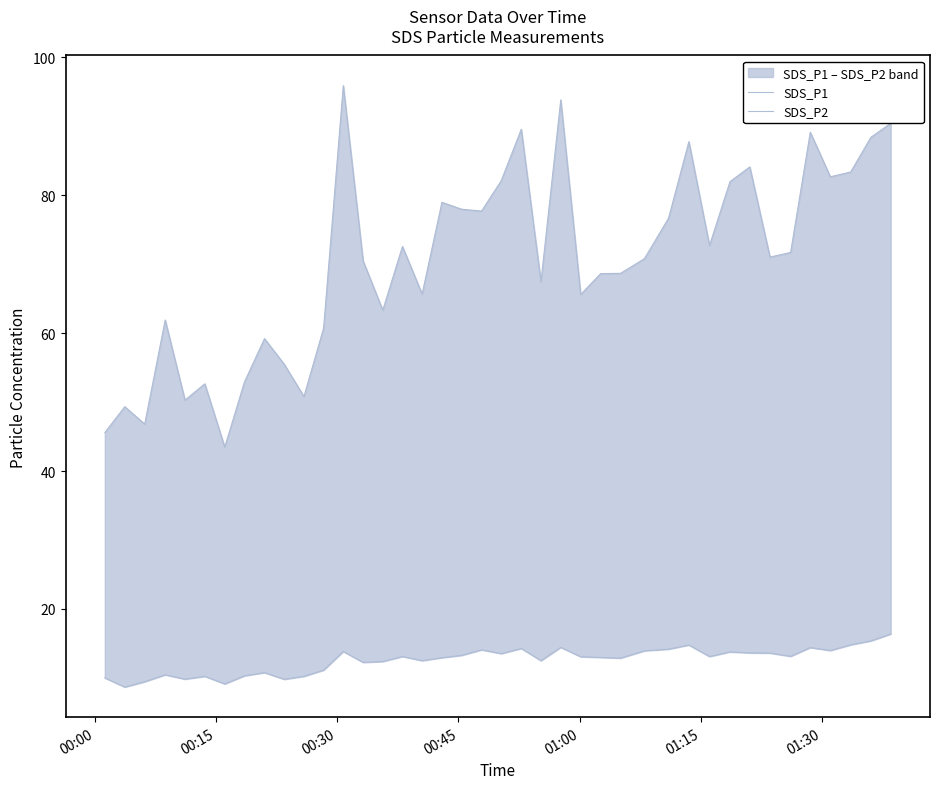

Which series has the largest range (max minus min)?

SDS_P1